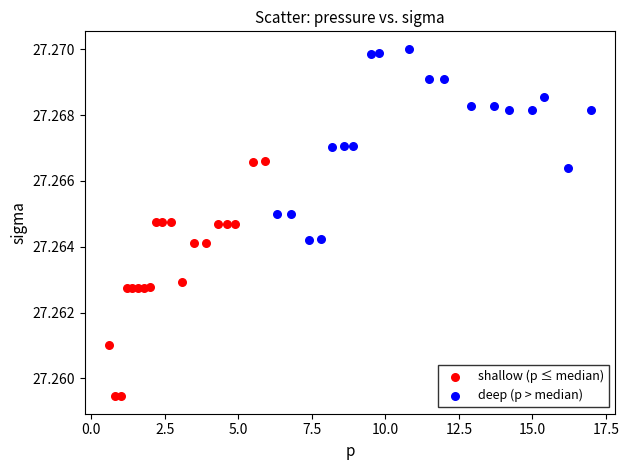

Which series contains the lowest Y value?

shallow (p ≤ median)